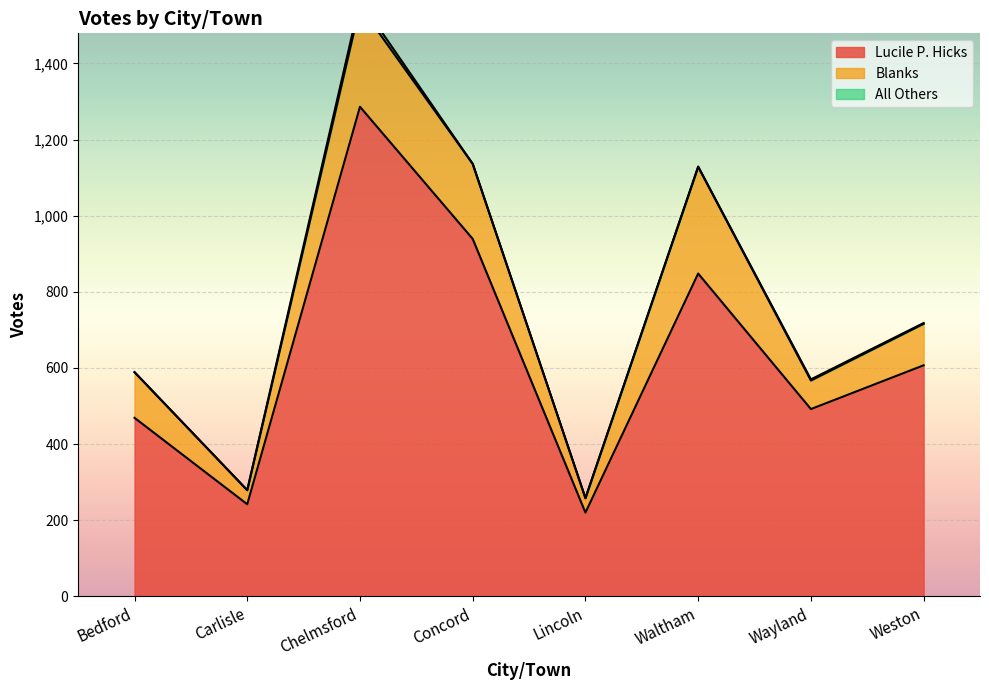

Reading left to right, what are all the values shown in this chart?

Lucile P. Hicks: Bedford=469	Carlisle=242	Chelmsford=1286	Concord=939	Lincoln=220	Waltham=848	Wayland=492	Weston=607
Blanks: Bedford=120	Carlisle=37	Chelmsford=264	Concord=197	Lincoln=38	Waltham=280	Wayland=75	Weston=109
All Others: Bedford=0	Carlisle=0	Chelmsford=15	Concord=0	Lincoln=0	Waltham=1	Wayland=3	Weston=2